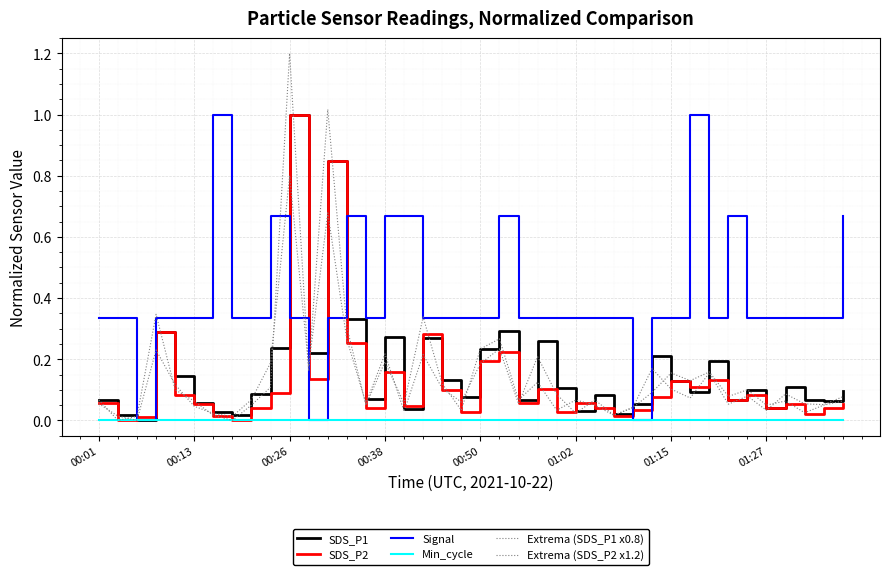

What is the sum of all Extrema (SDS_P2 x1.2) values?

6.1